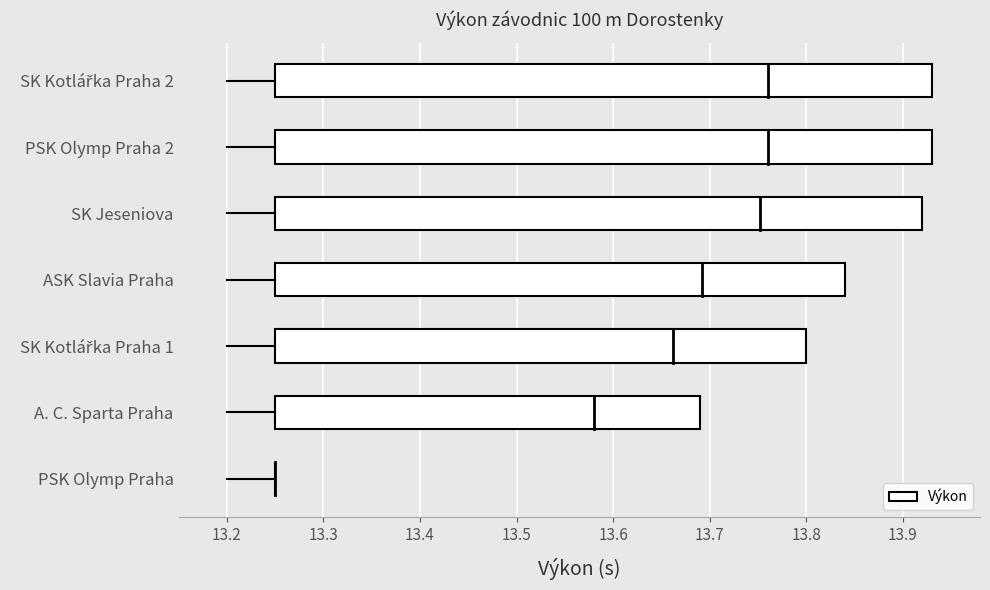

Does the chart contain any negative values?

No